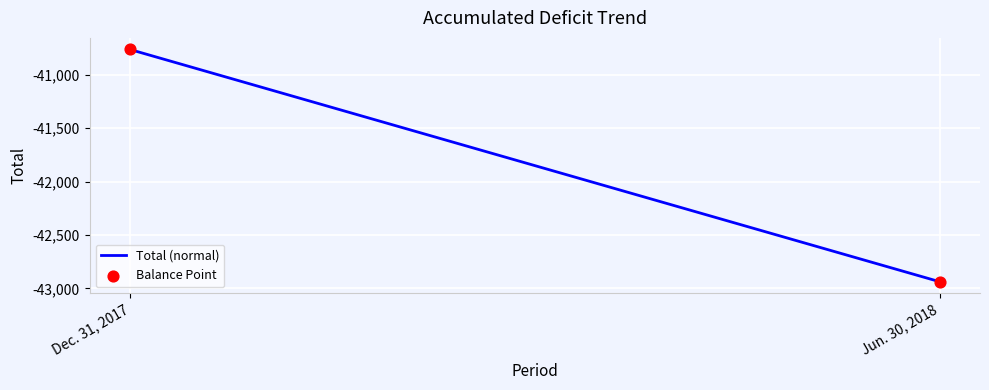

What is the range of Y values (max minus min)?

2172